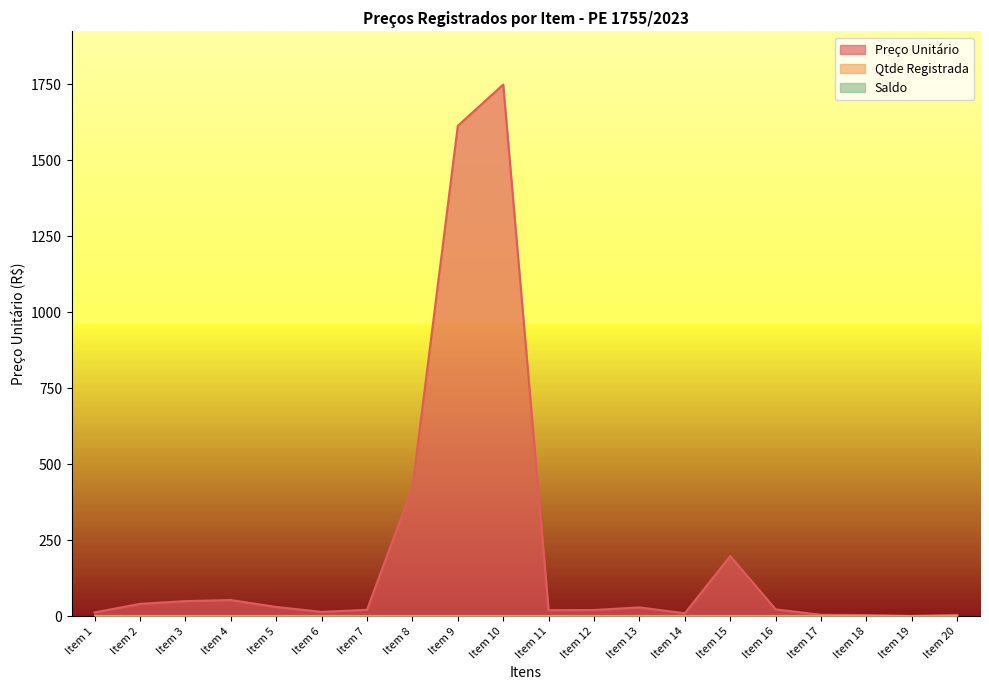

True or false: Saldo and Qtde Registrada cross at least once.

False